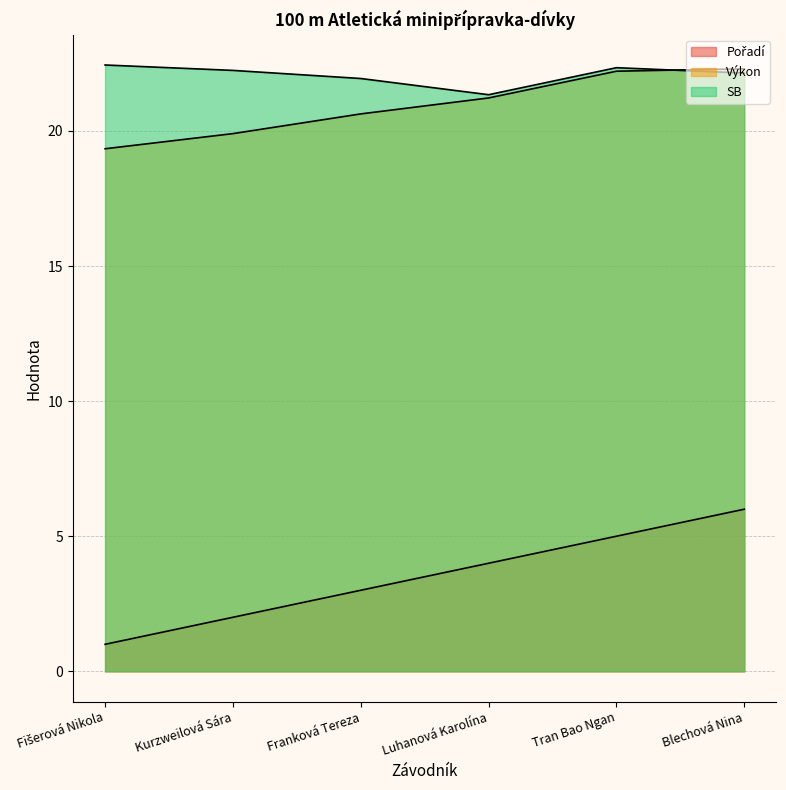

Is the value of SB at Luhanová Karolína greater than the value of Výkon at Kurzweilová Sára?

Yes